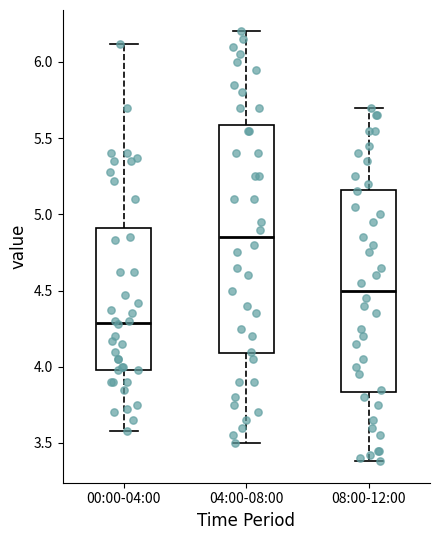

Reading left to right, read every box against the y-axis: the position of its median line, the range the box covers, and the ends of its whiskers. The values are not printed on the chart, so give them approximately, as read against the axis.

00:00-04:00: median 4.30, box 4.00 to 4.90, whiskers 3.60 to 6.10
04:00-08:00: median 4.85, box 4.10 to 5.60, whiskers 3.50 to 6.20
08:00-12:00: median 4.50, box 3.85 to 5.15, whiskers 3.40 to 5.70